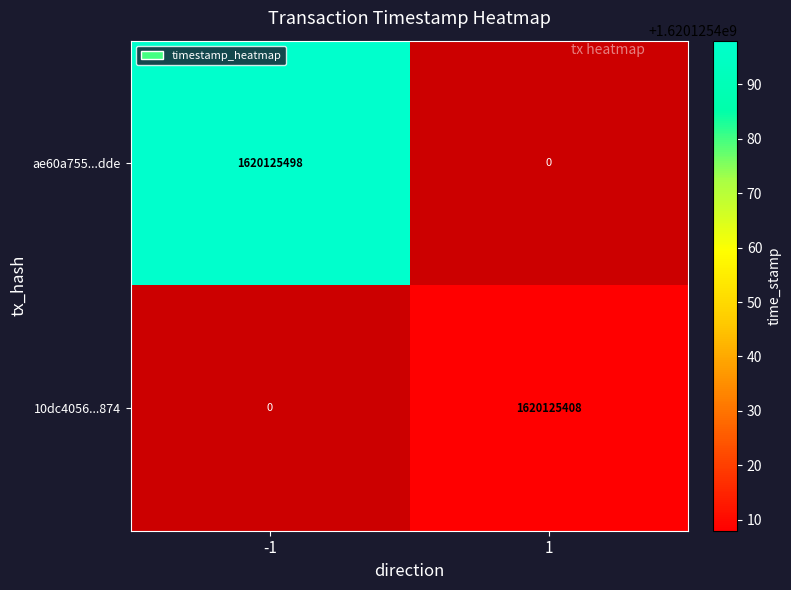

Reading left to right, extract all data points from this chart.

ae60a755d7aa5ec2c38db2b0f95b2da42f84dde: direction_-1=1620125498	direction_1=0
10dc4056f0247002ec5dacd177f3381fde7a874: direction_-1=0	direction_1=1620125408